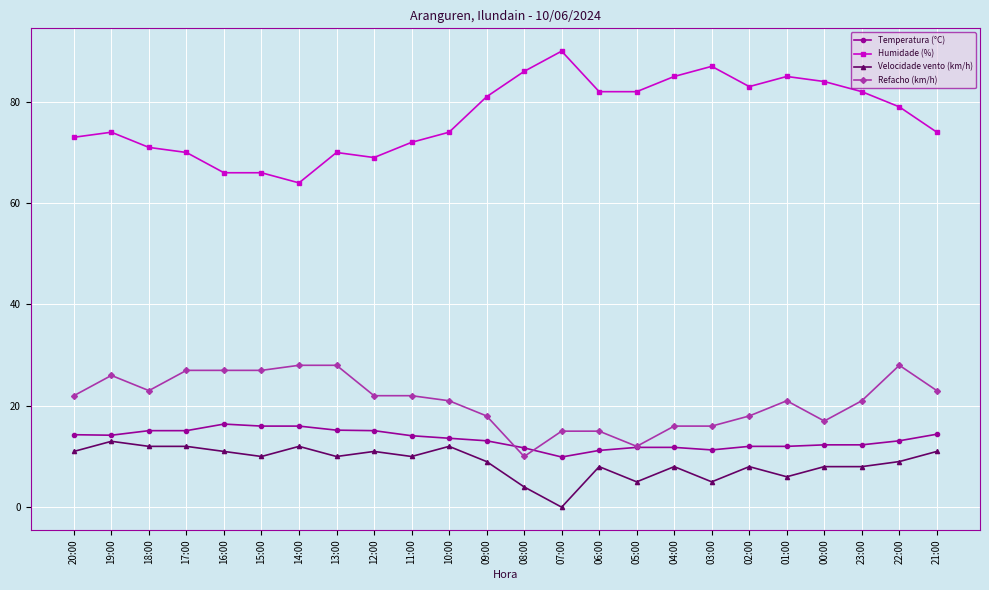

At which label does Humidade (%) reach its peak?

07:00